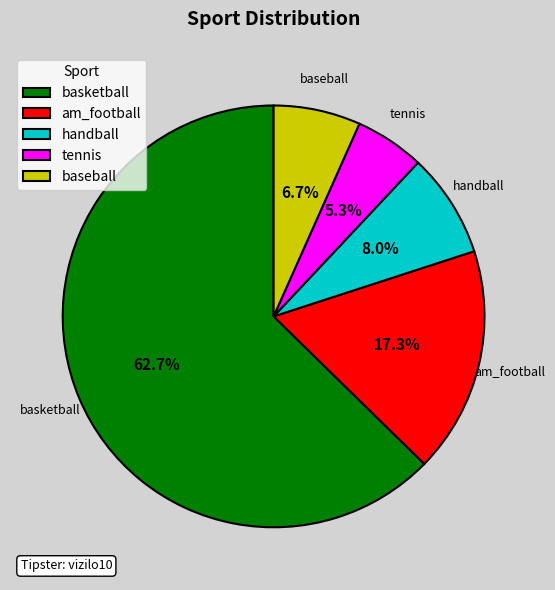

Which category has the smallest portion of the pie?

tennis